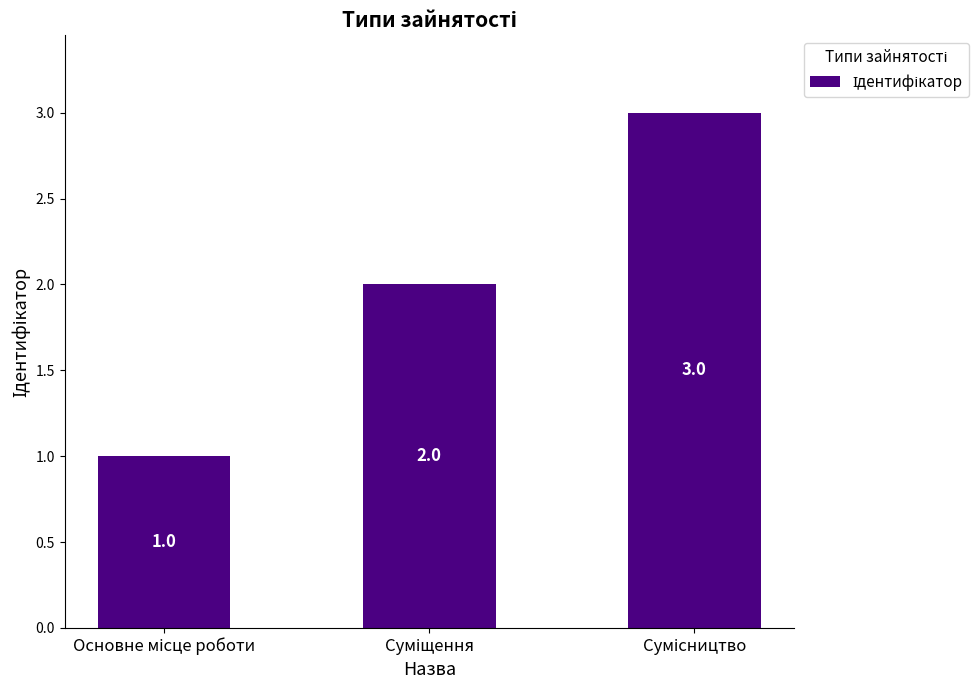

What is the value of the 1st bar from the left?

1